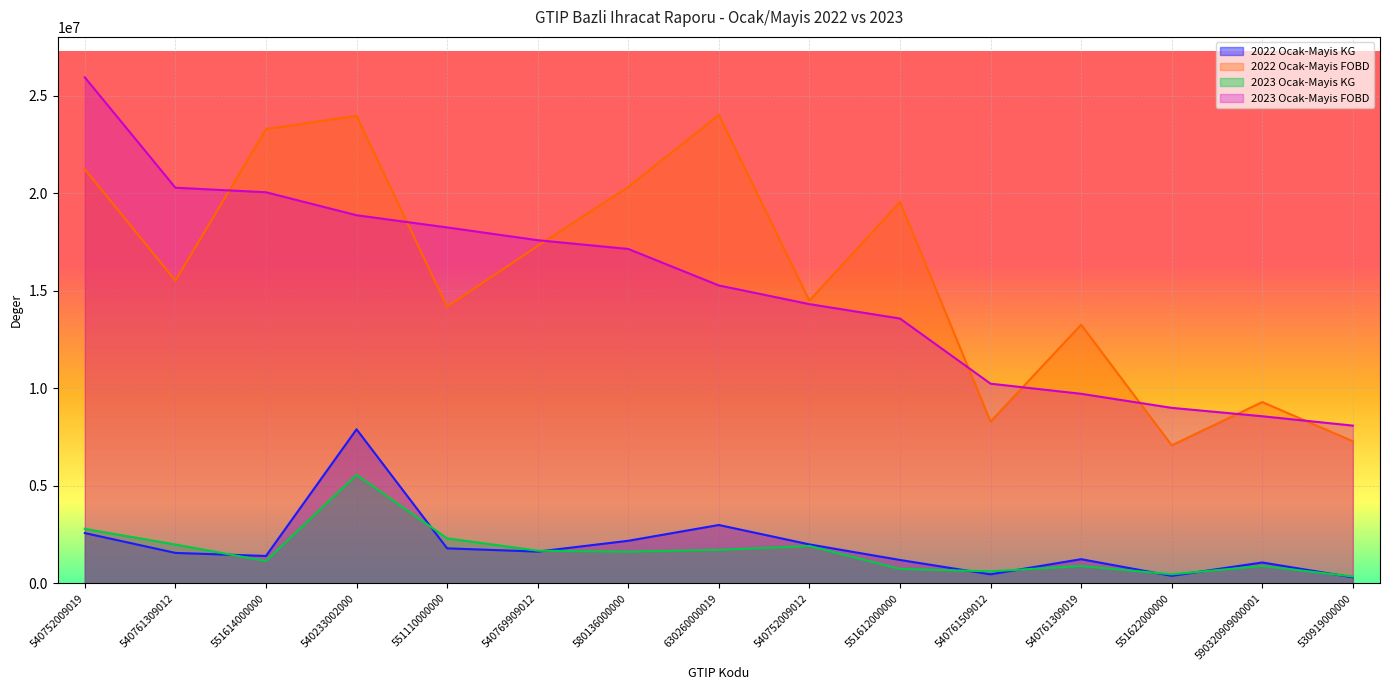

Is it true that 2022 Ocak-Mayis KG equals 1624793.1 at 540769909012?

True